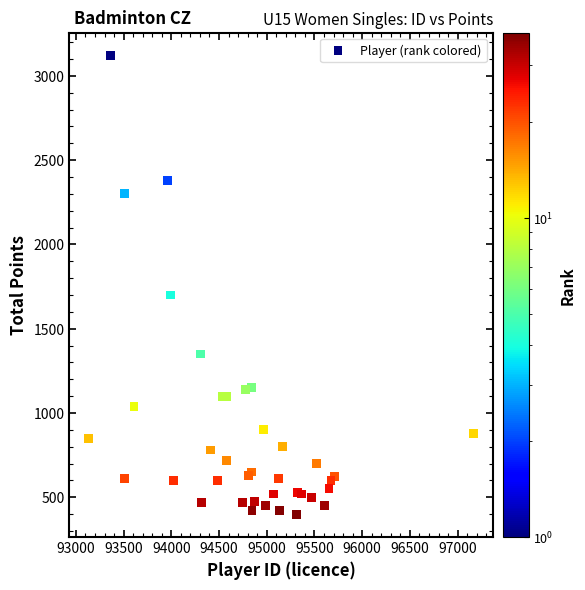

What Y value in the scatter plot is closest to 1760?

1700